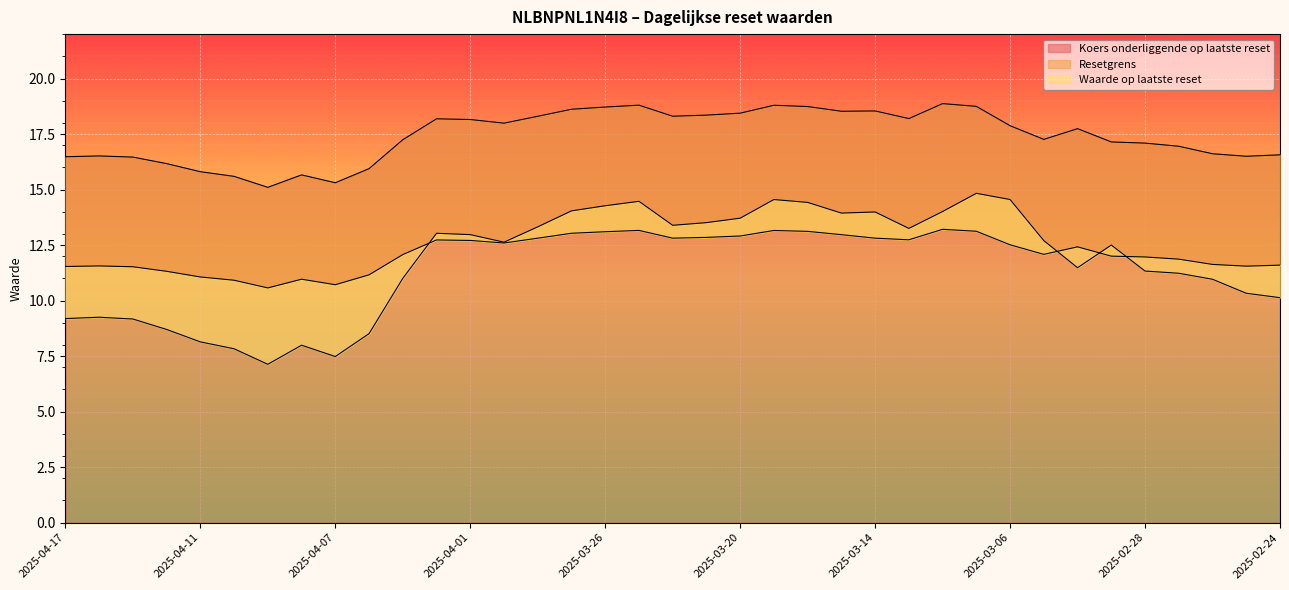

The Resetgrens series shows 20.6 at 2025-03-11. True or false?

False